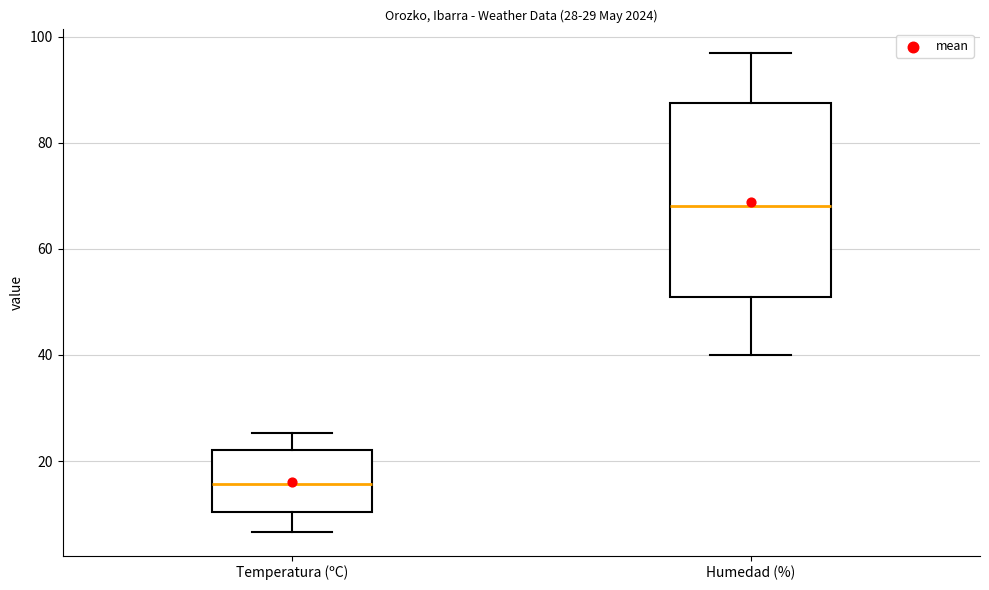

Which box is the tallest, from its lower edge to its upper edge?

Humedad (%)